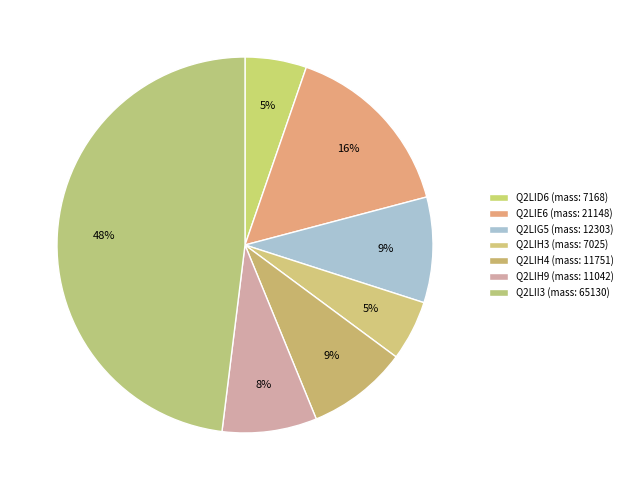

Which slice is the largest?

Q2LII3